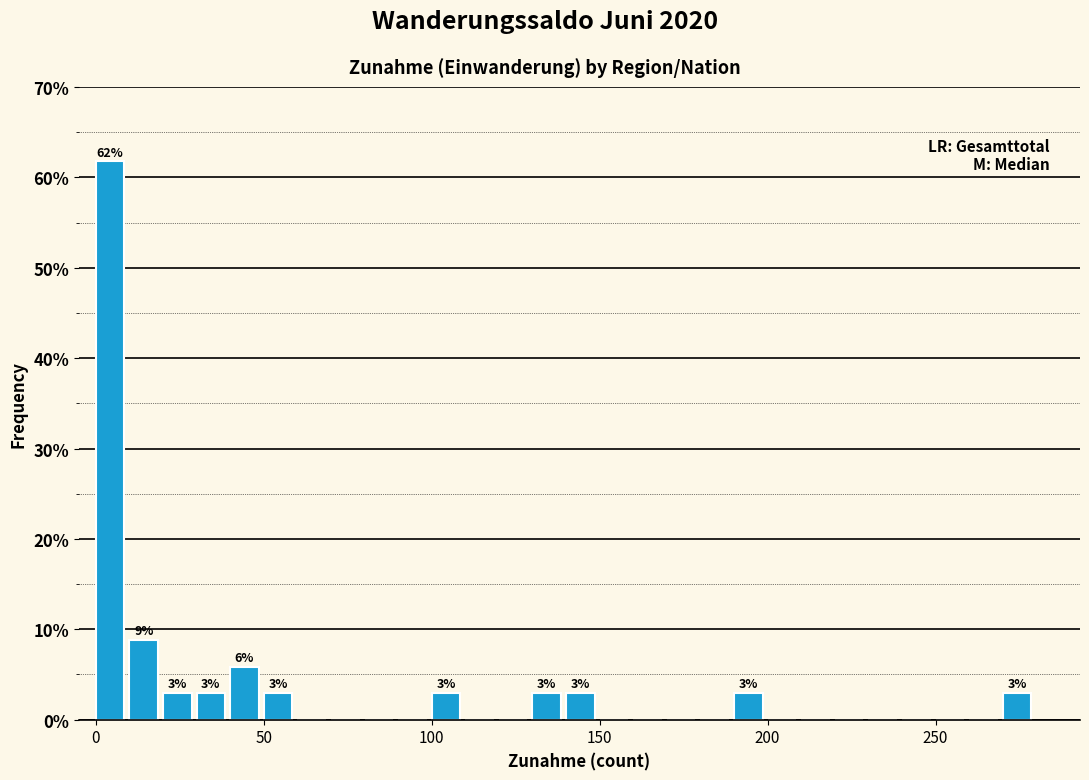

Around what value on the x-axis is the tallest bar? Give the approximate position of its centre, as read against the axis.

5